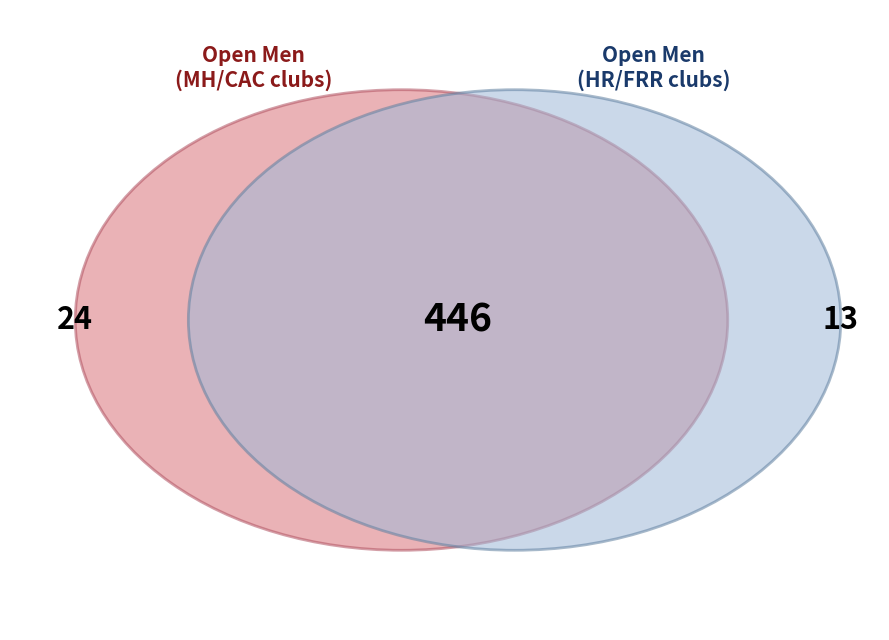

Does CAC represent more than half of the total?

No